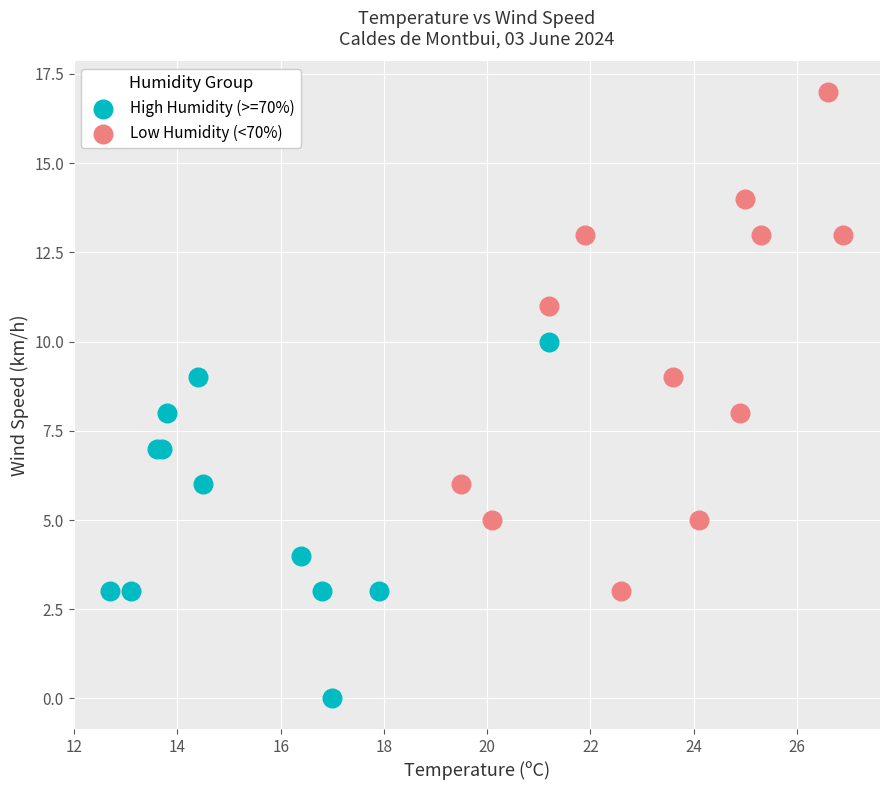

Which series has the widest spread of Y values?

Low Humidity (<70%)